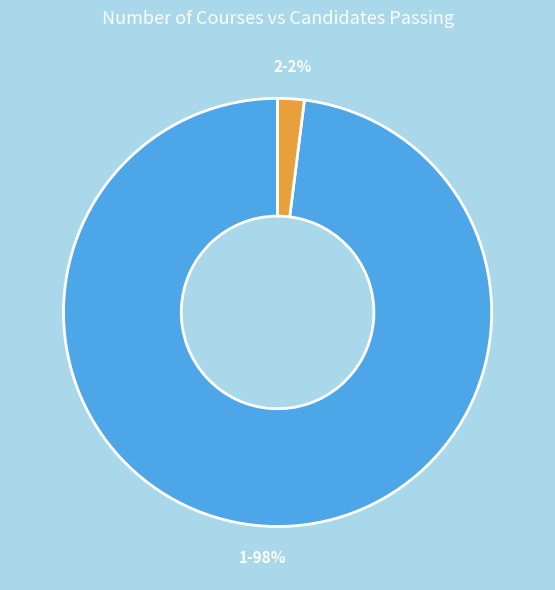

Does any single category account for the majority?

Yes